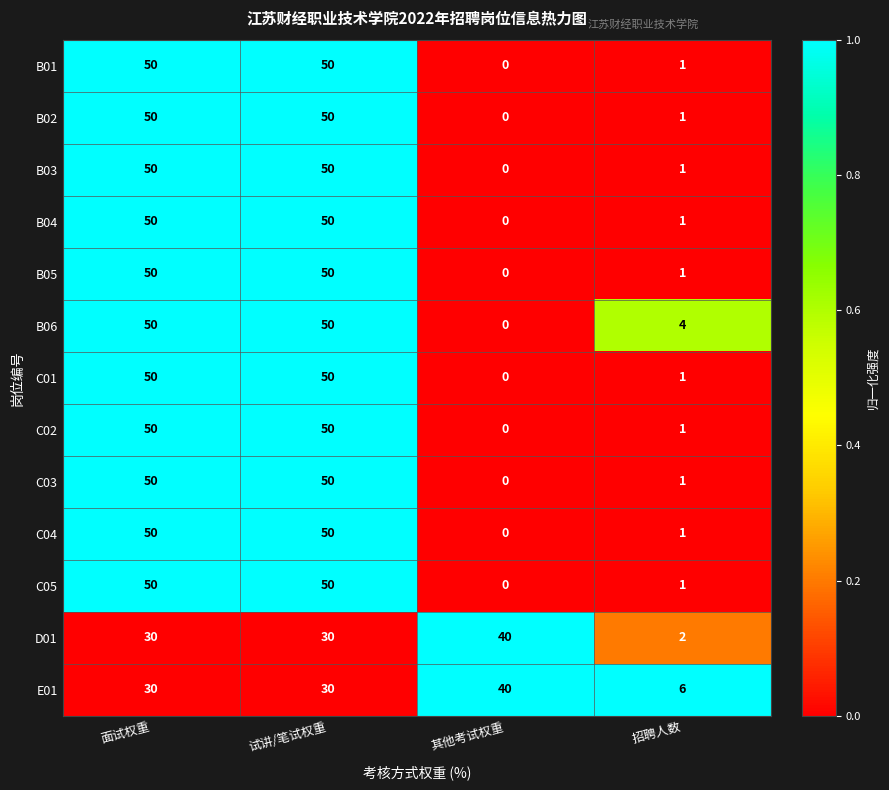

What is the difference between the B04 values at 其他考试权重 and 试讲/笔试权重?

50